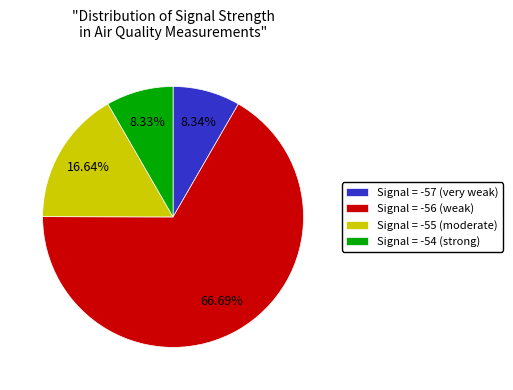

Between Signal = -54 (strong) and Signal = -55 (moderate), which is larger?

Signal = -55 (moderate)